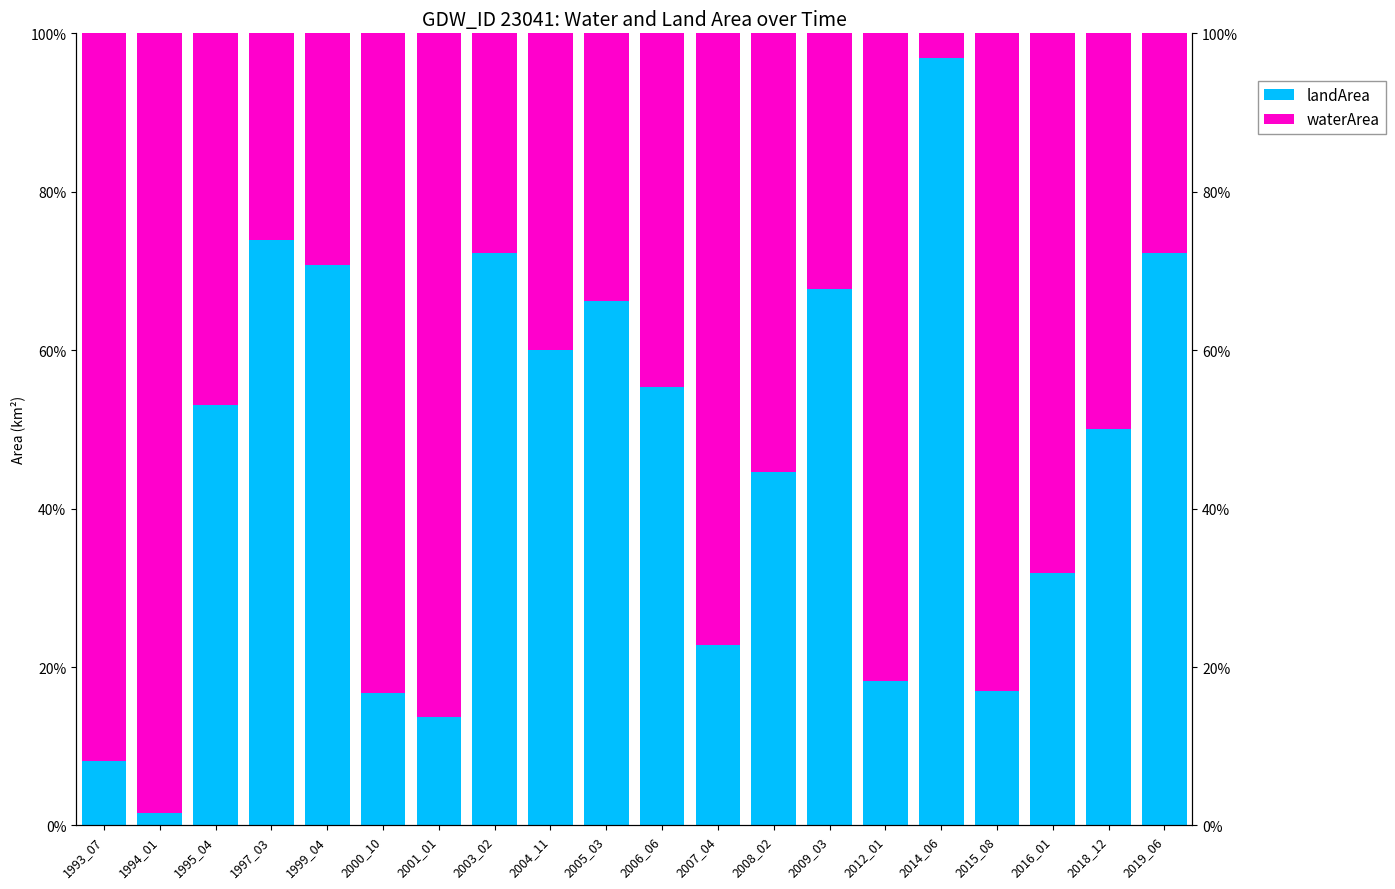

What is the difference between the maximum and minimum values in the landArea series?

95.4